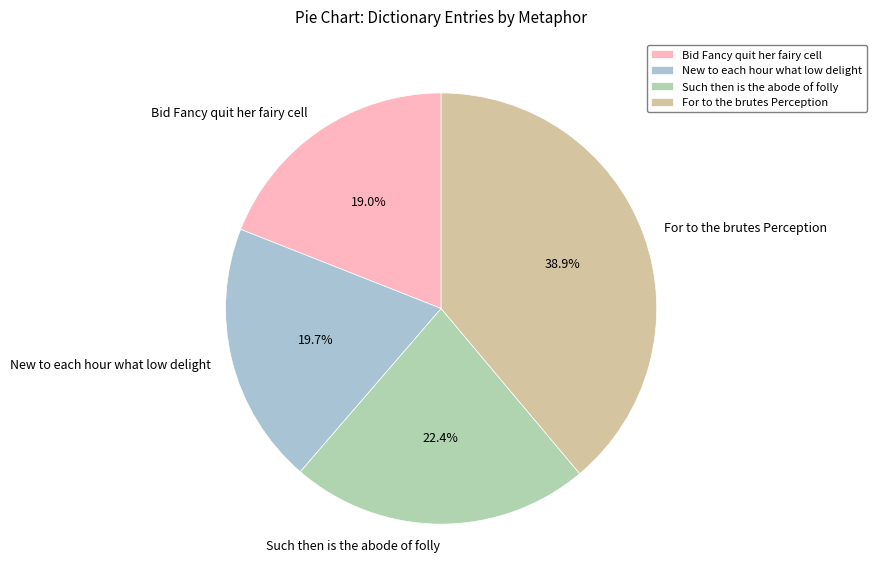

How many slices are in this pie chart?

4